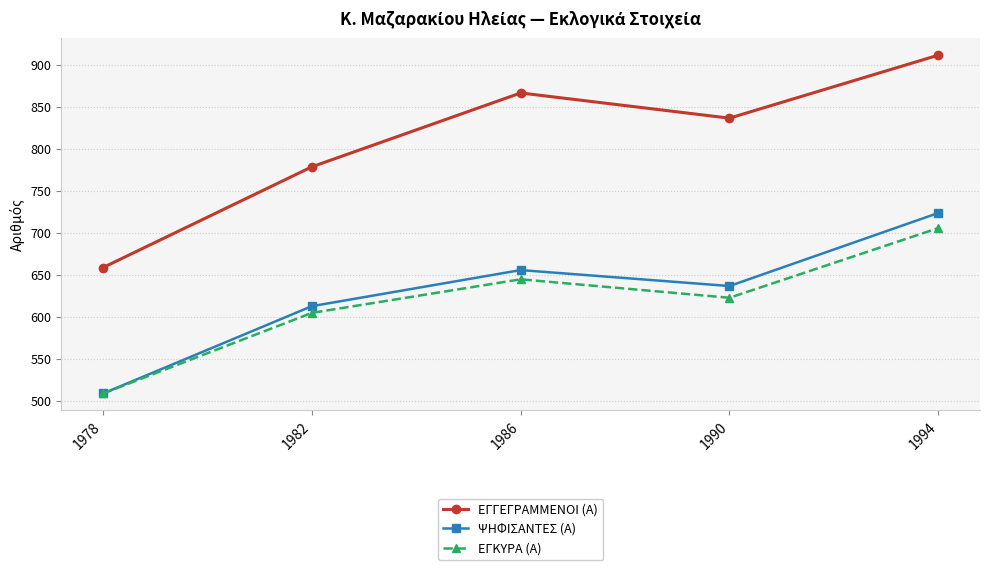

Rank the series at 1982 from lowest to highest value.

ΕΓΚΥΡΑ (Α), ΨΗΦΙΣΑΝΤΕΣ (Α), ΕΓΓΕΓΡΑΜΜΕΝΟΙ (Α)